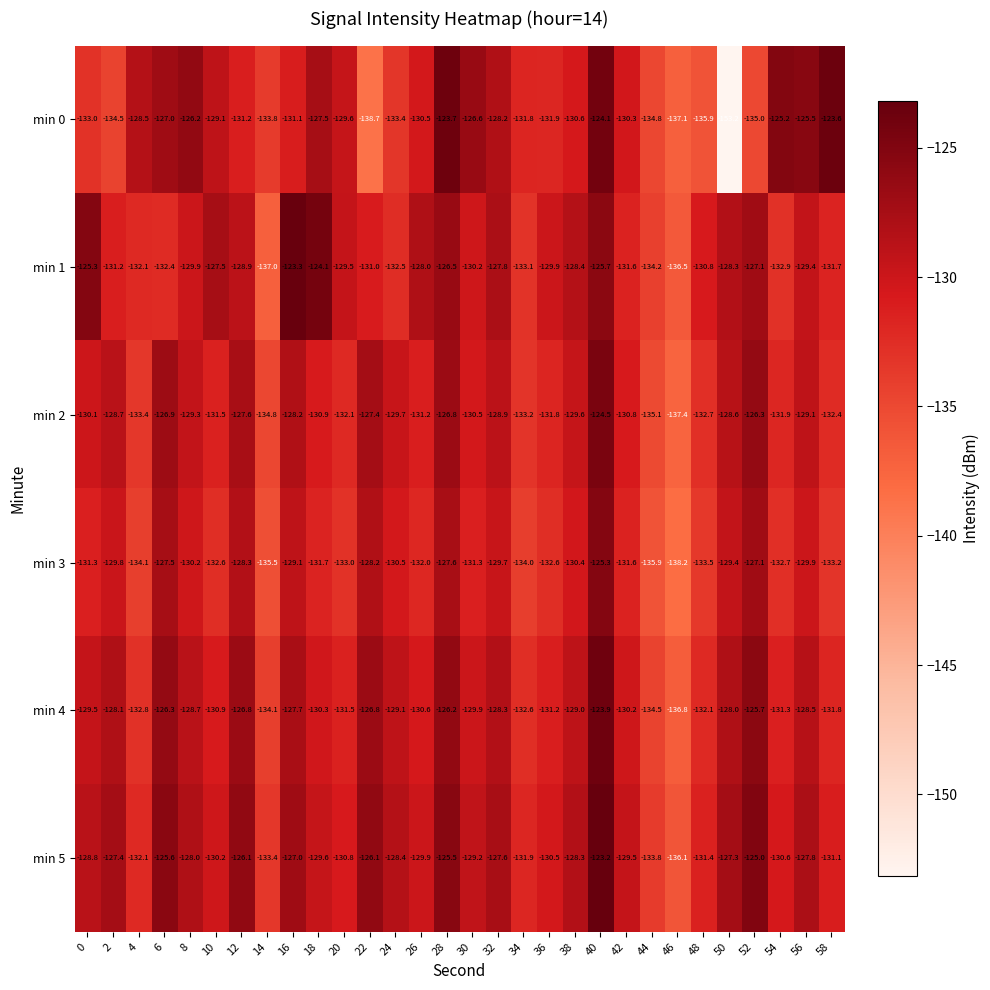

What is the greatest value displayed?

-123.2